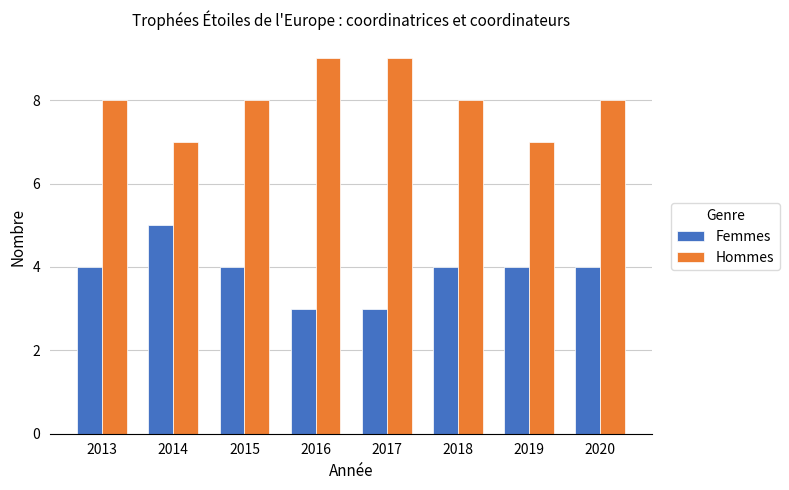

What is the highest value of the Femmes series?

5